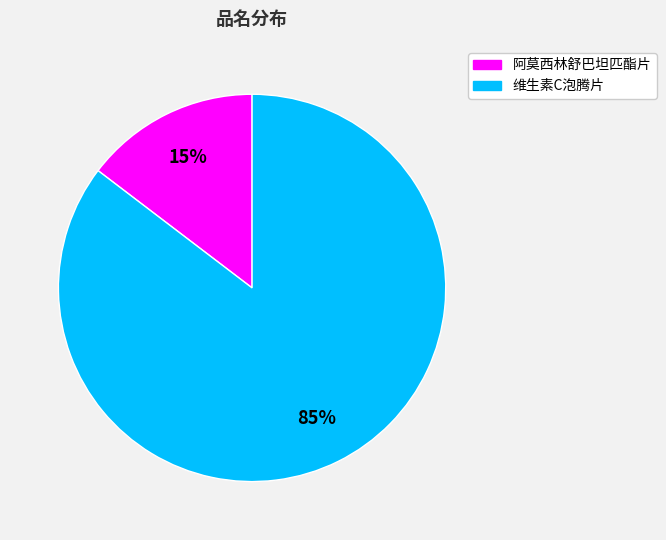

To the nearest percent, what is the average slice percentage?

50%